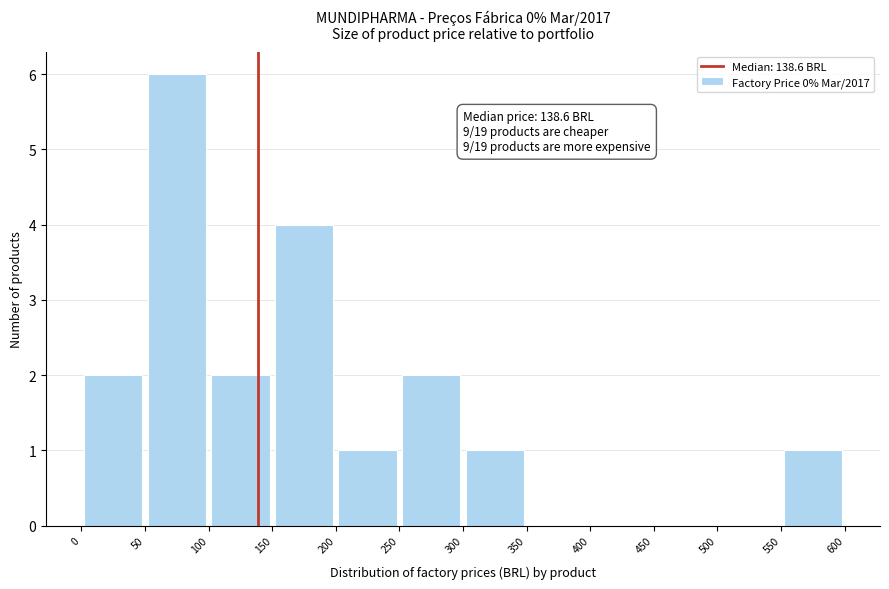

Which range on the x-axis has the tallest bar?

50 to 100